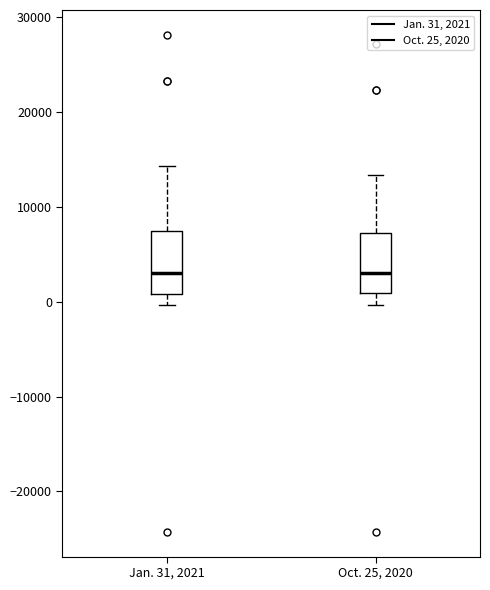

Where does the lower whisker of the box for Oct. 25, 2020 end on the y-axis? The values are not printed on the chart, so give them approximately, as read against the axis.

0